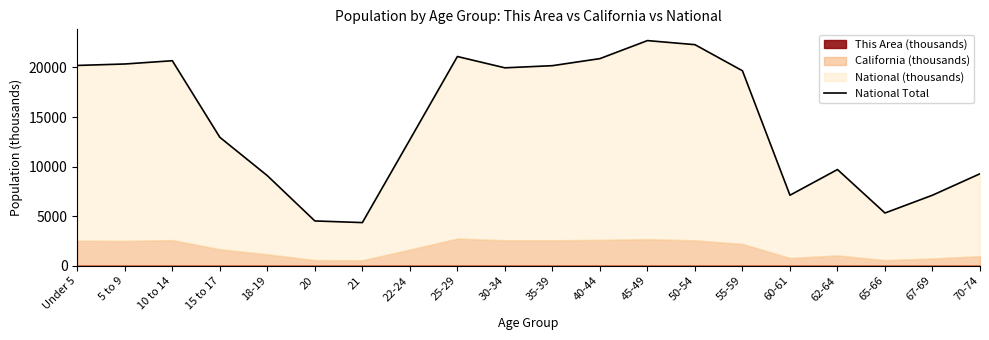

The chart shows a value of 3371.3 at 67-69. True or false?

False